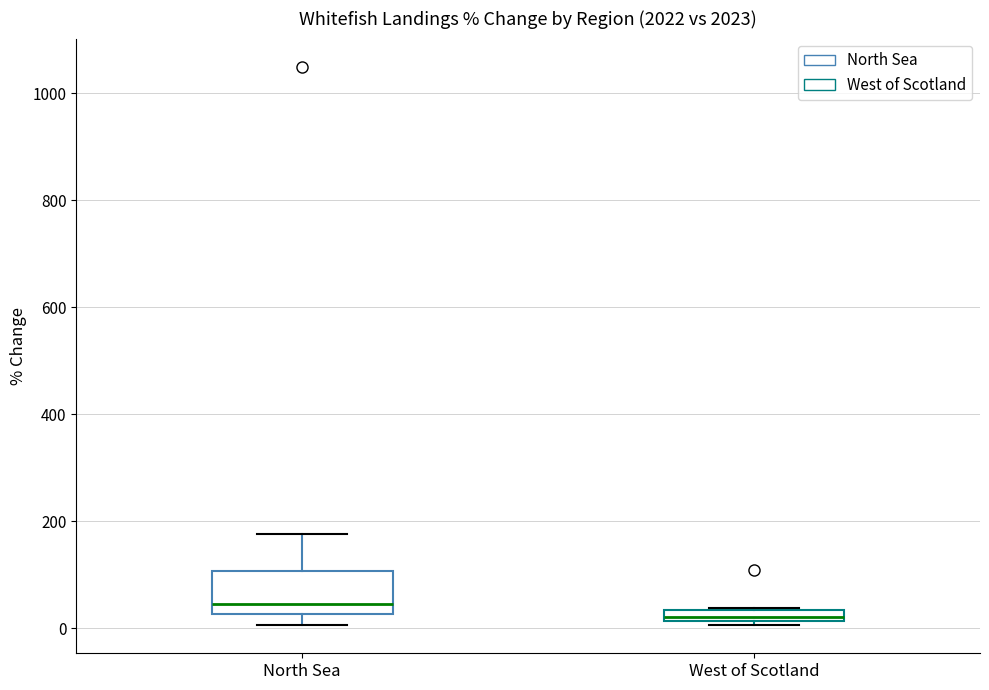

Which box has the lowest median line?

West of Scotland